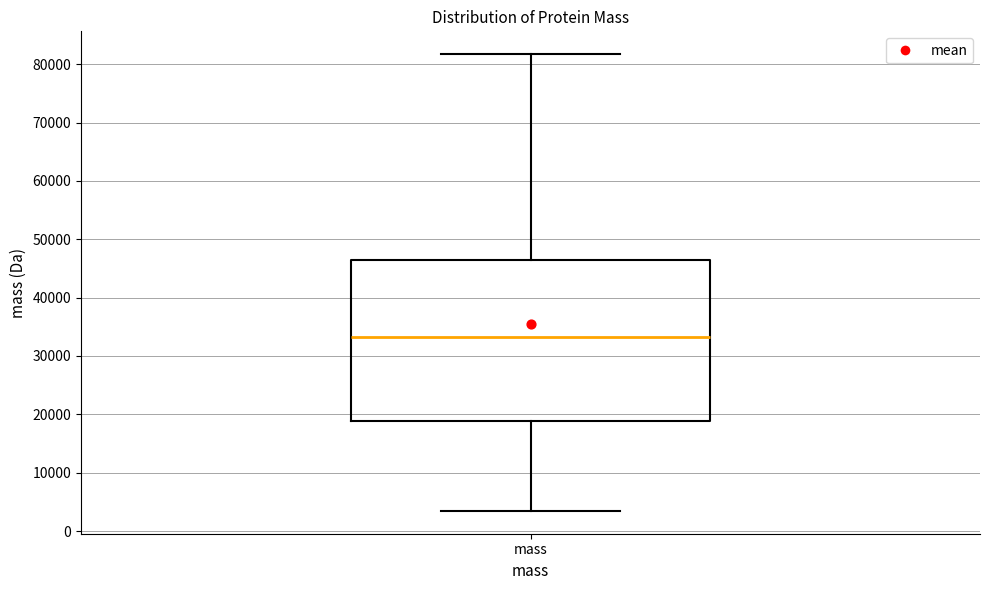

Where does the median line of the box for mass sit on the y-axis? The values are not printed on the chart, so give them approximately, as read against the axis.

33000